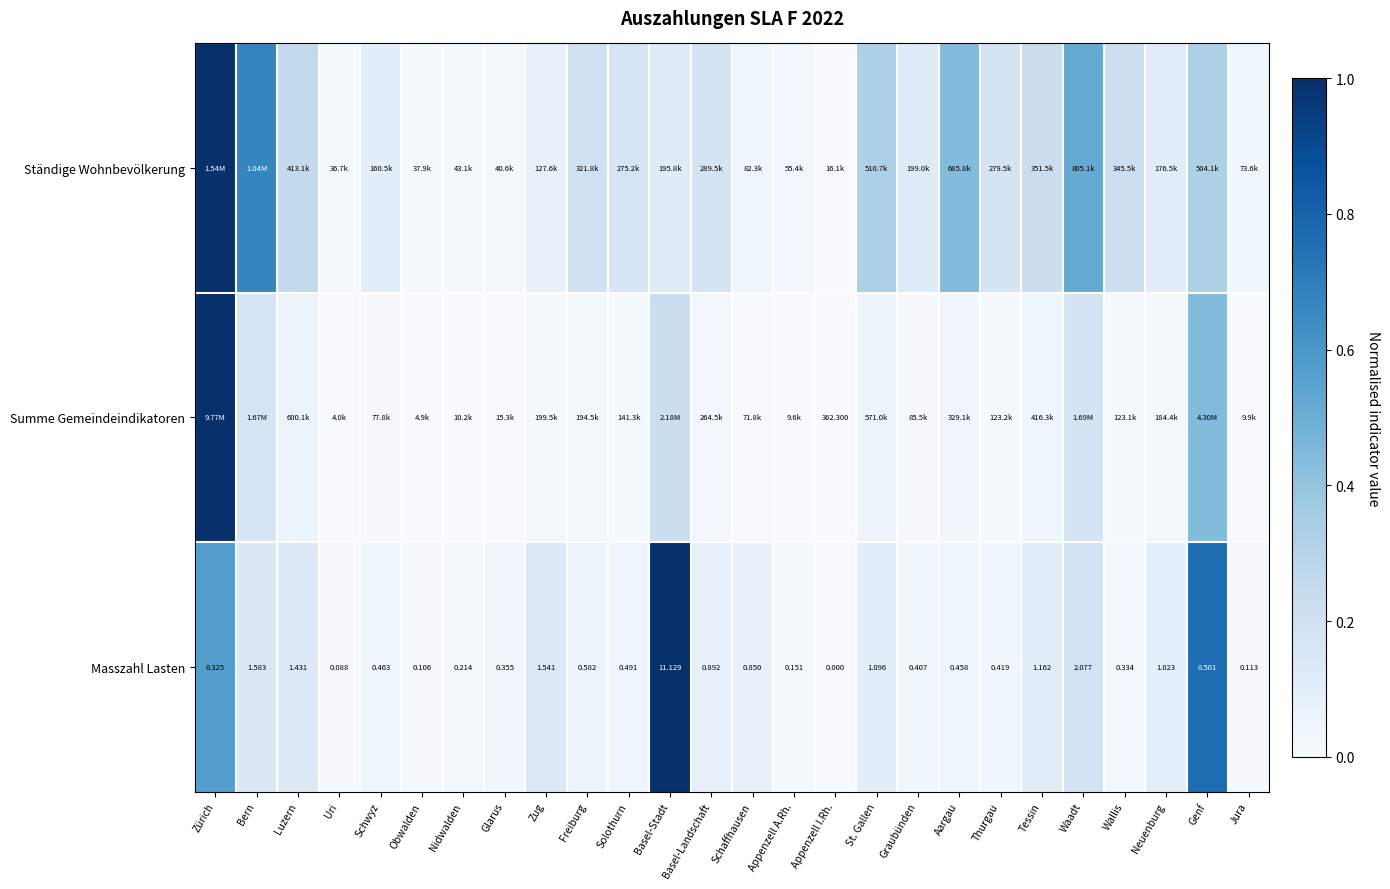

What is the difference between the highest and lowest values at Basel-Landschaft?

0.2